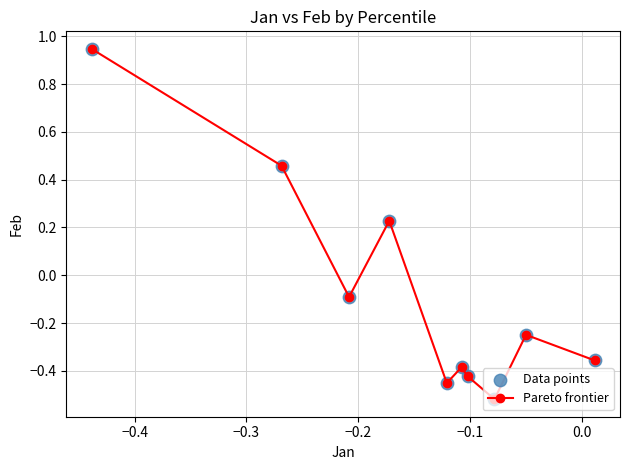

True or false: the data has more than 1 interior local peaks.

True